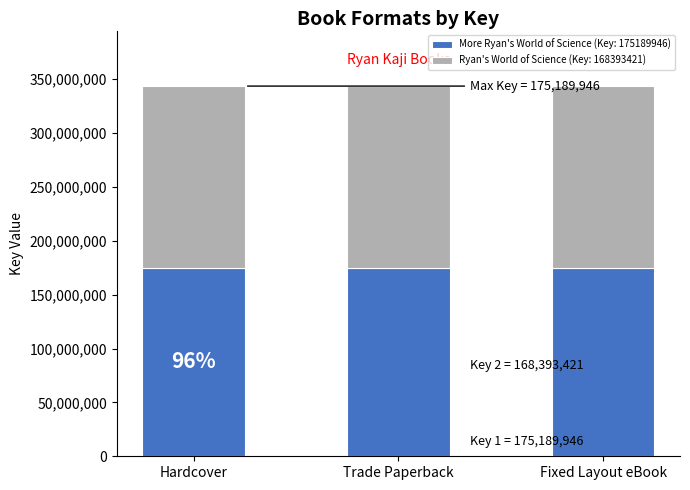

What is the total value across all series at Hardcover?

343583367